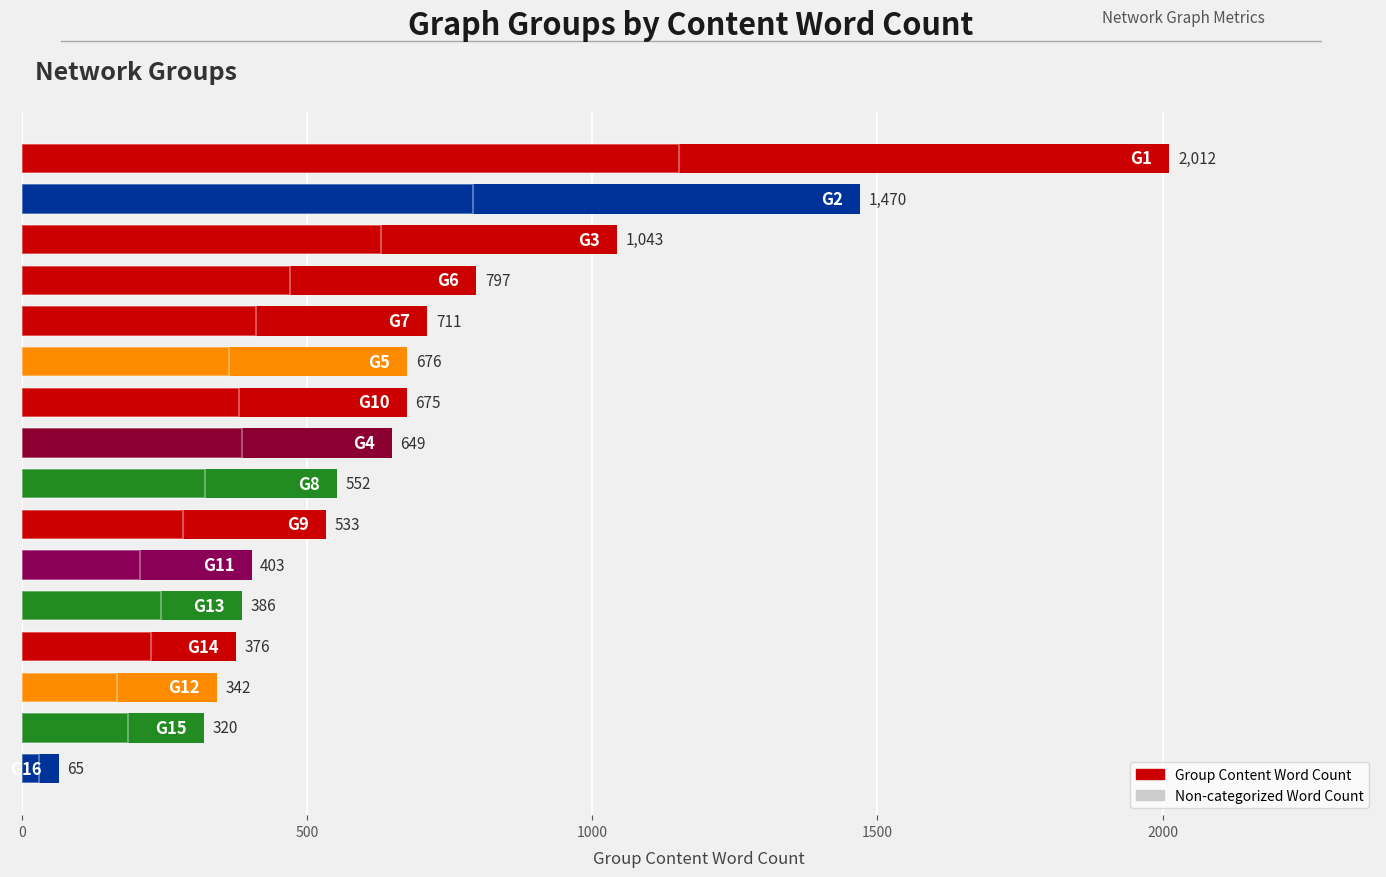

What is the maximum value for Group Content Word Count?

2012